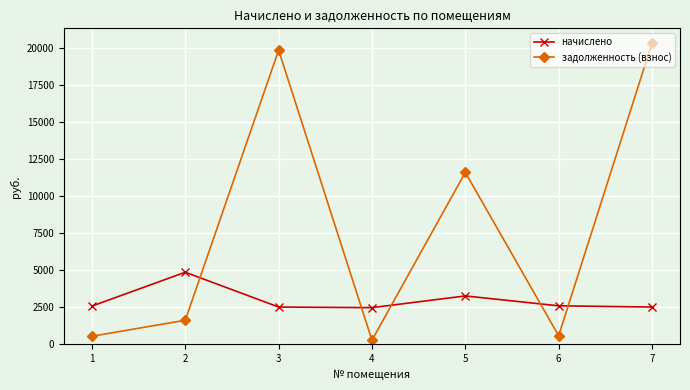

What is the value of the начислено point at the 1st from the left?

2574.0